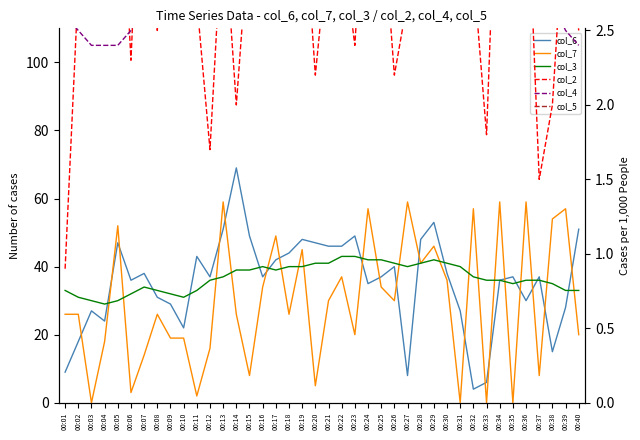

The value of col_4 at 00:08 is 4.5. True or false?

False